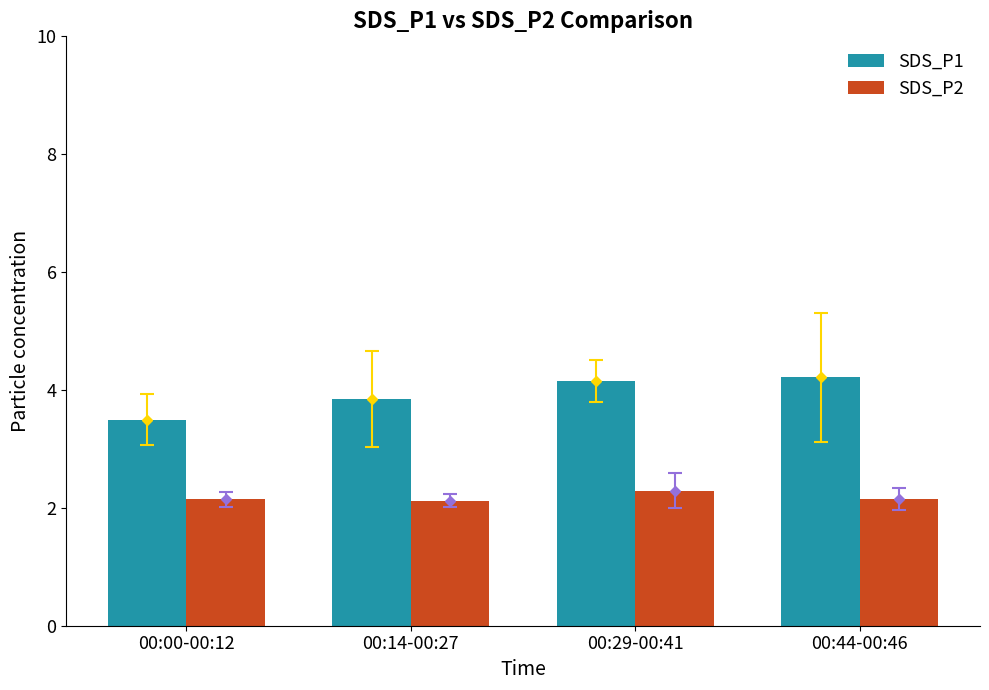

Which series has the largest total across all categories?

SDS_P1